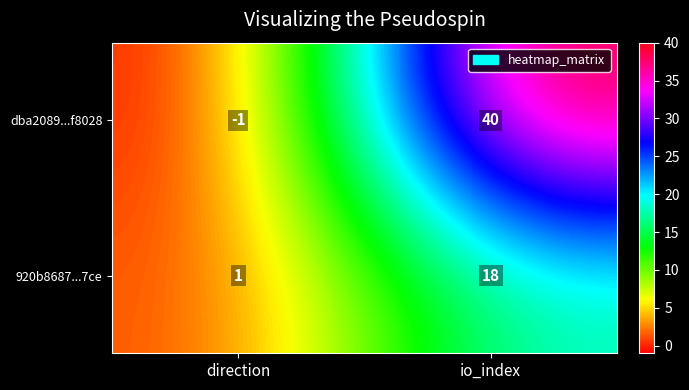

At which label is 920b8687...7ce closest to 9?

direction